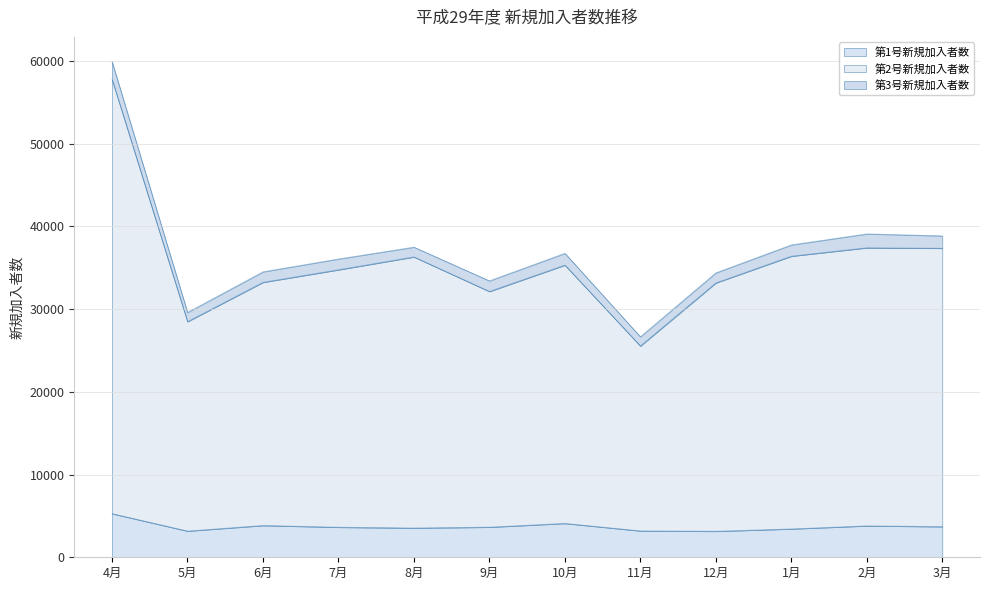

True or false: 第2号新規加入者数 and 第1号新規加入者数 cross at least once.

False